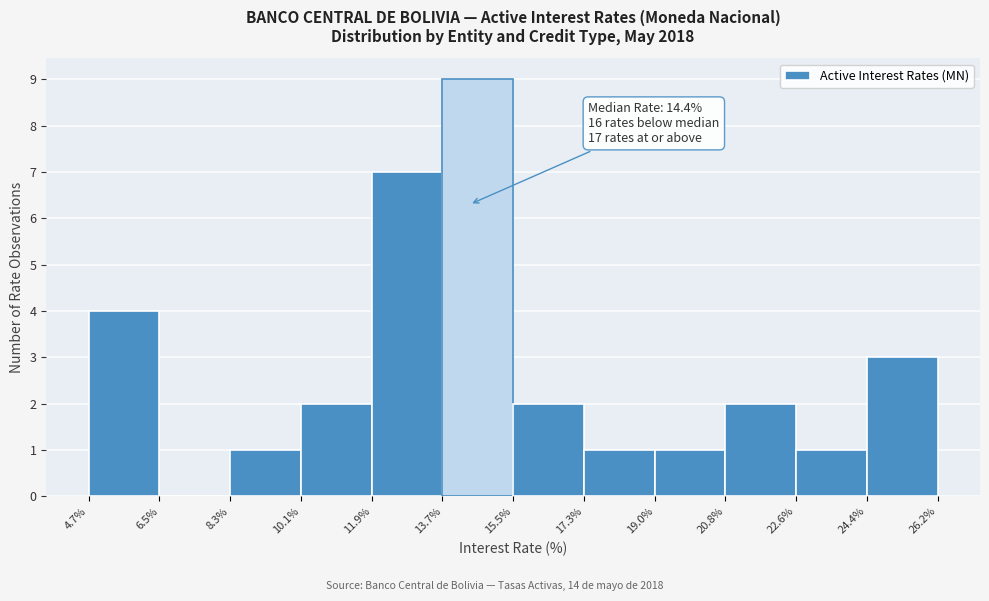

Over which range of the x-axis is the bar tallest?

13.7% to 15.5%